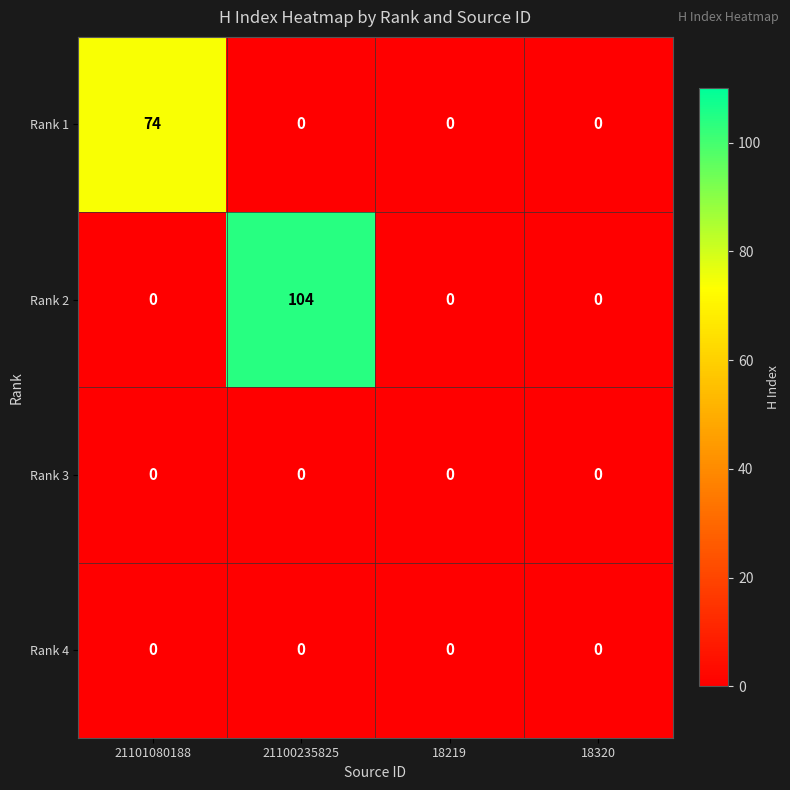

Reading right to left, transcribe all the data shown in this chart.

Rank 1: 0	0	0	74
Rank 2: 0	0	104	0
Rank 3: 0	0	0	0
Rank 4: 0	0	0	0